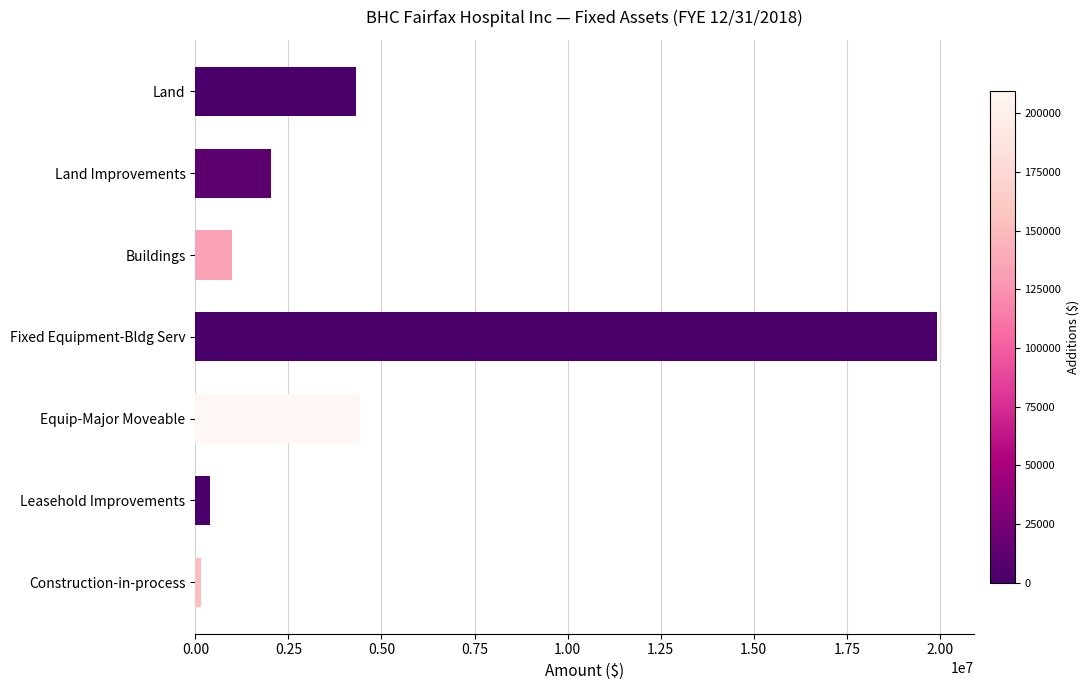

What is the difference between the second highest and second lowest values?

4027747.2